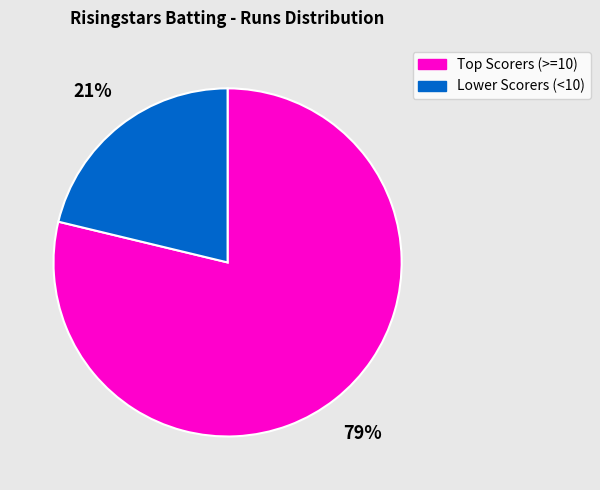

Does any single category account for the majority?

Yes